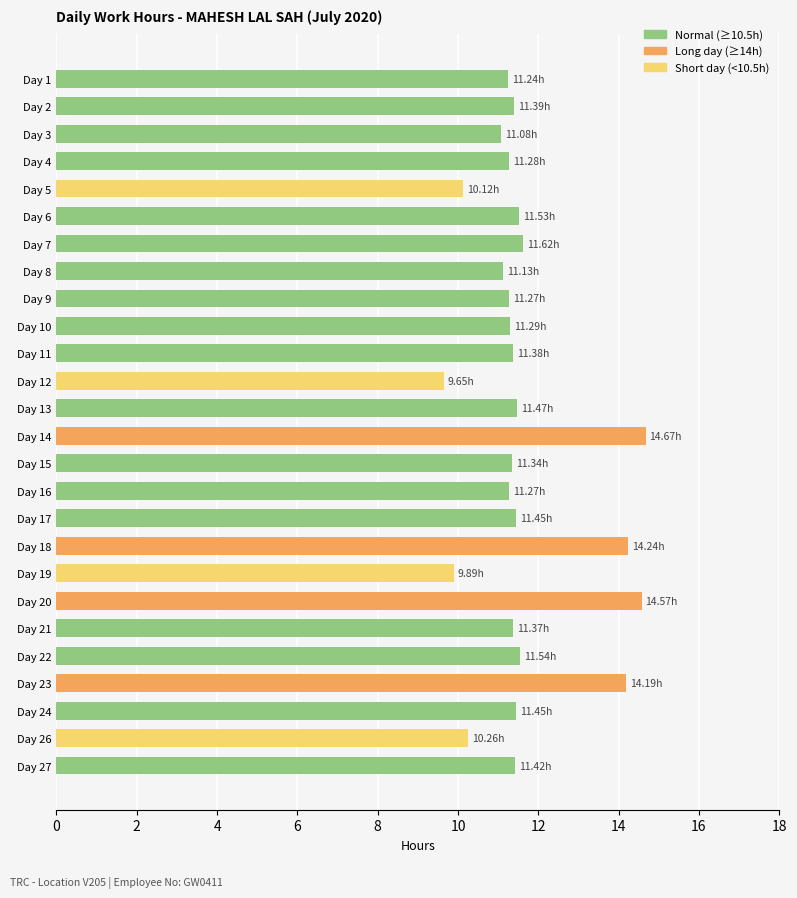

How many values are below 11?

4